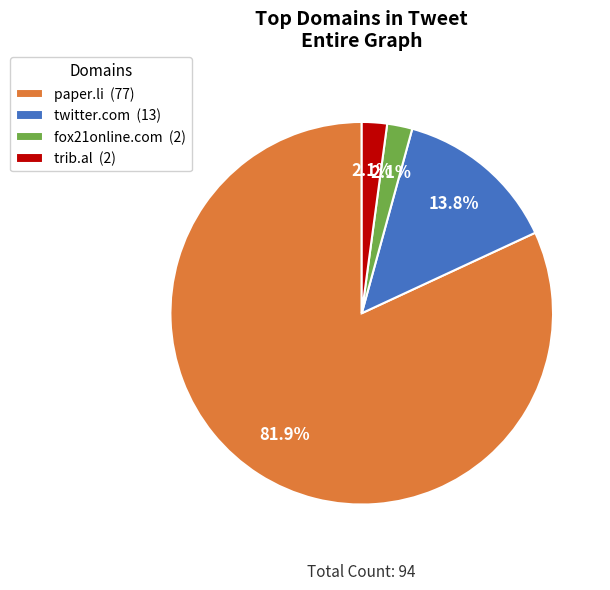

Which category has the biggest portion of the pie?

paper.li